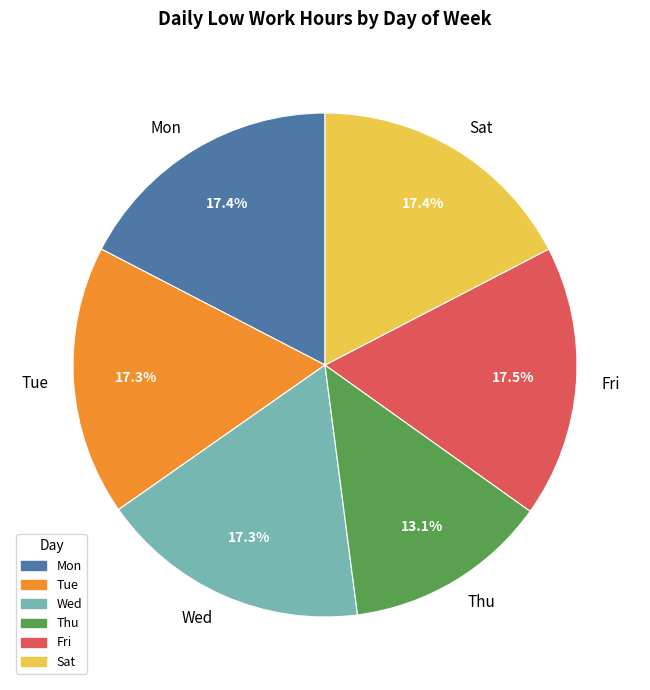

What is the ratio of the value at Fri to the value at Mon?

1.0